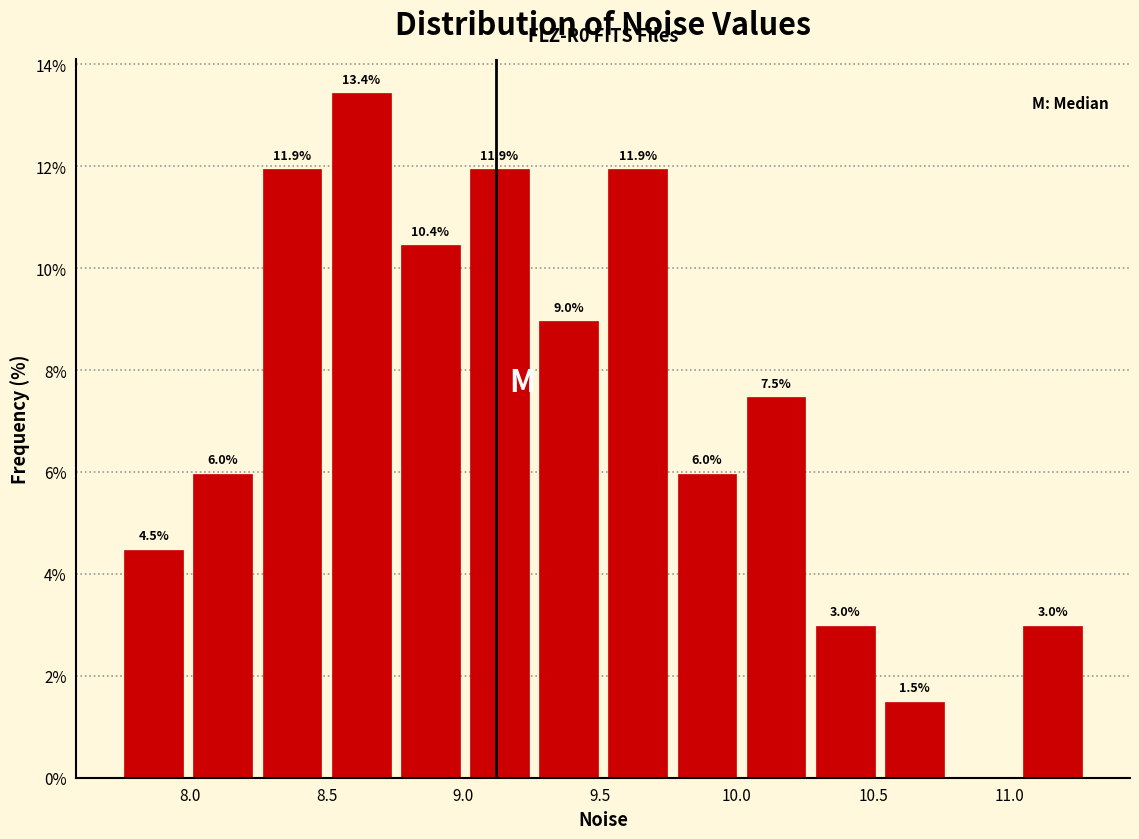

Over which range of the x-axis is the bar tallest?

8.50 to 8.75